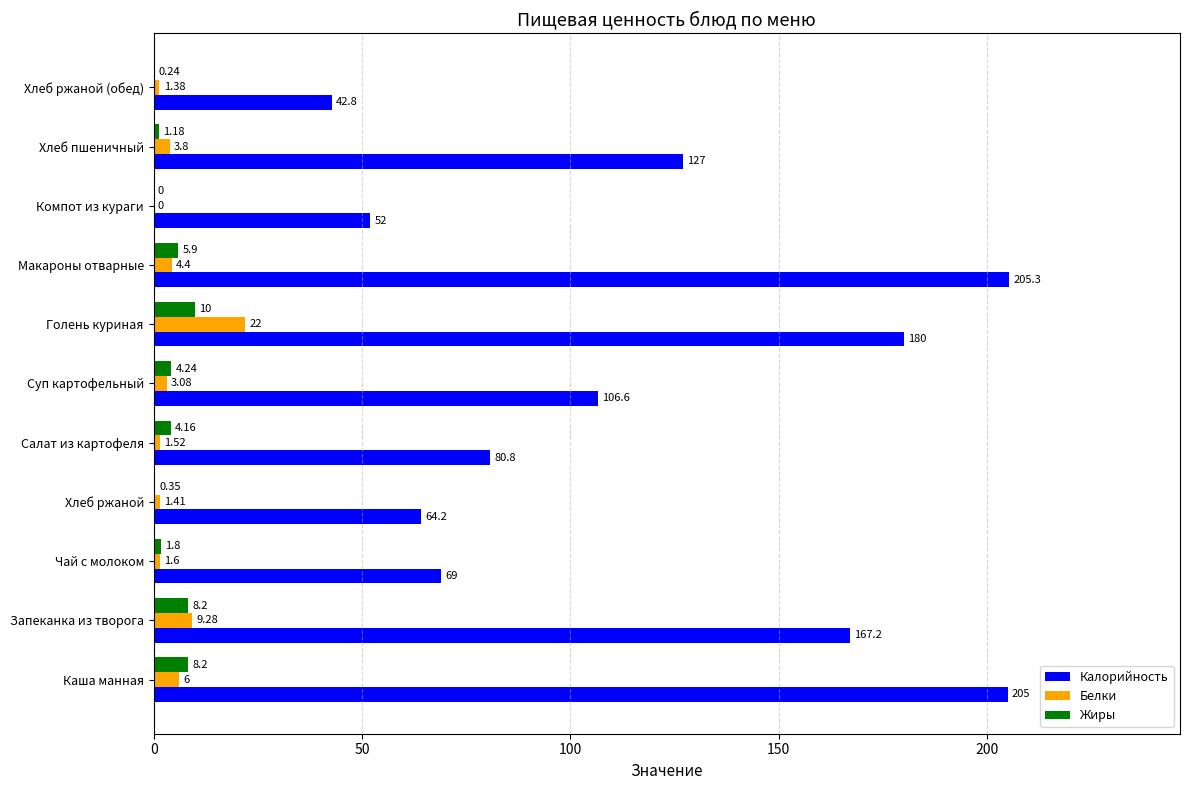

Which series has the largest total across all categories?

Калорийность